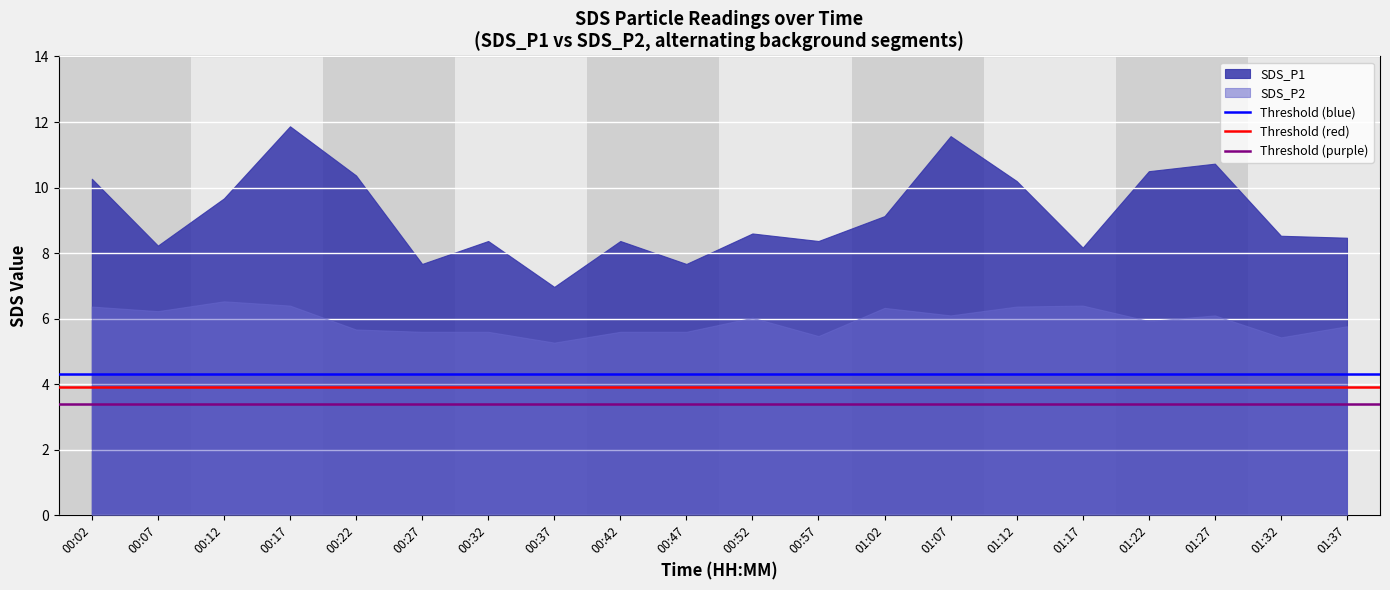

Where is Threshold (blue) nearest to the value 4?

00:02